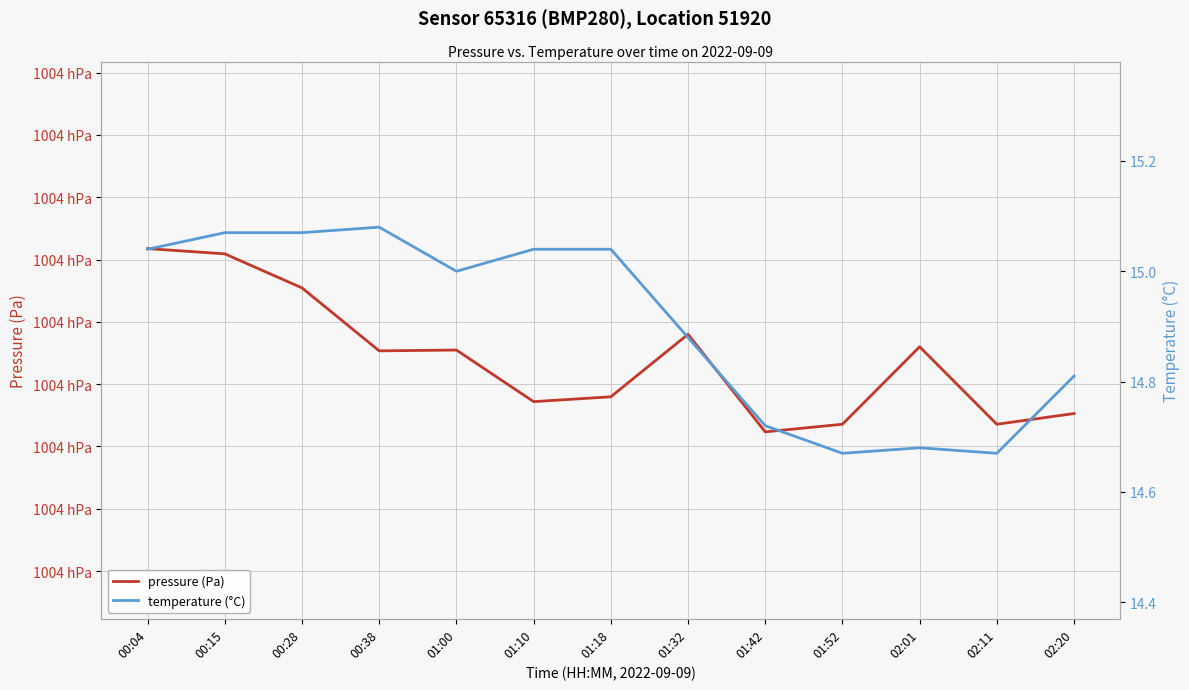

List the series in order of their overall mean, highest first.

pressure (Pa), temperature (°C)